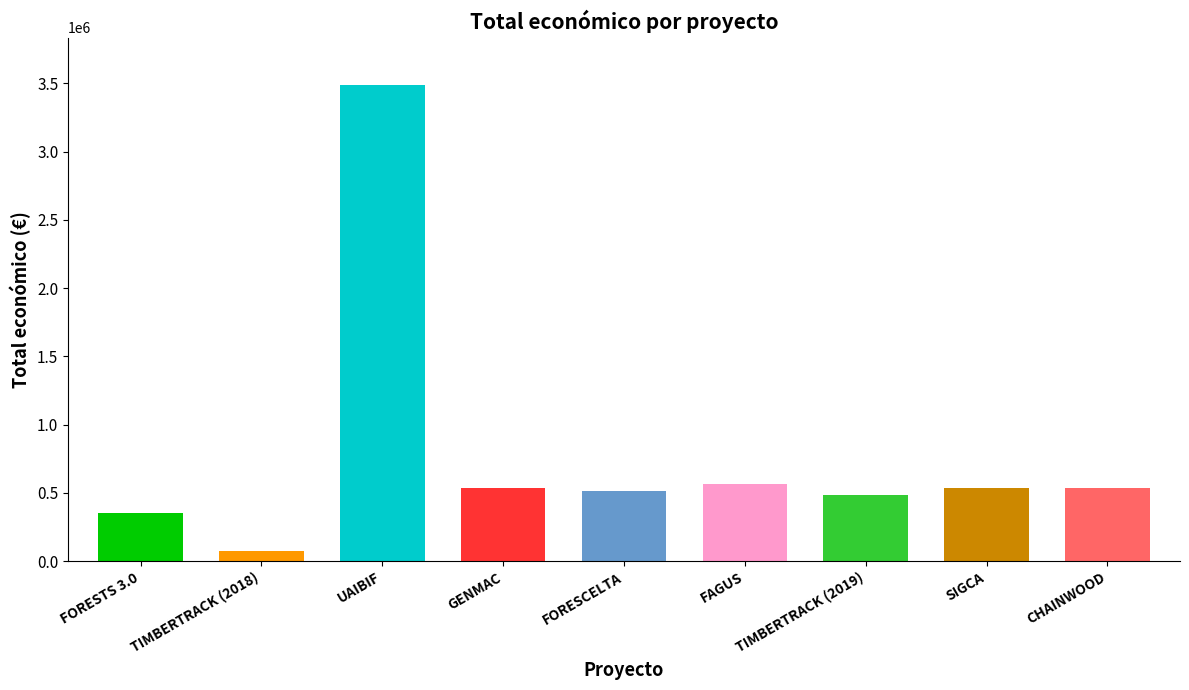

What is the label of the 4th bar from the left?

GENMAC